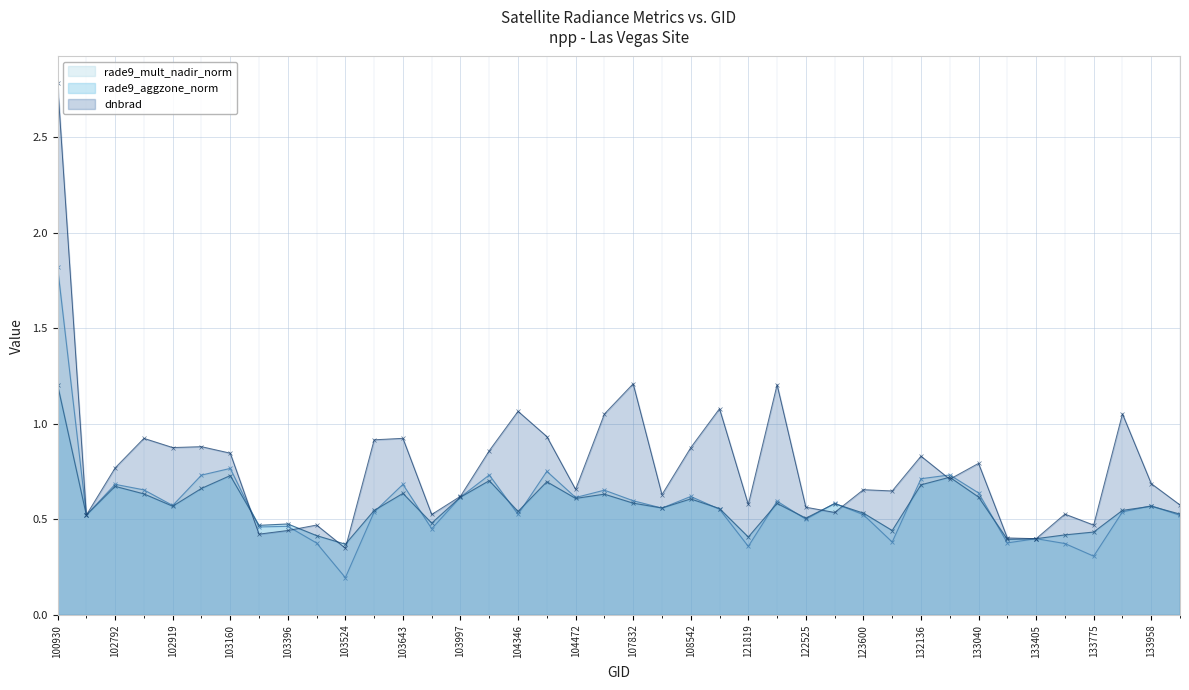

How many distinct data groups are displayed?

3